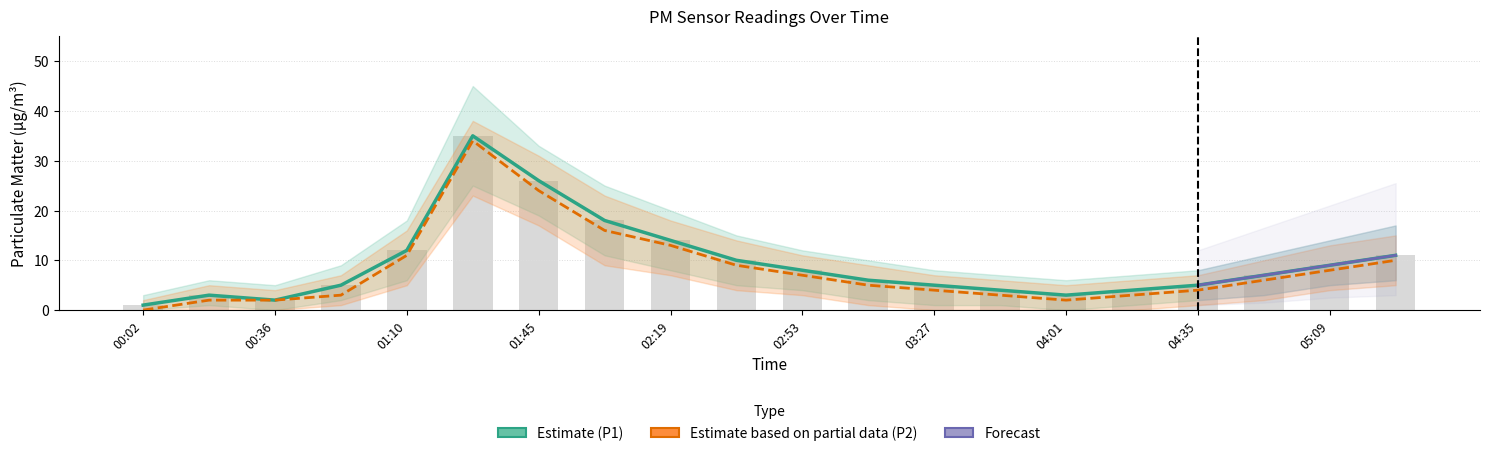

Where does the P1 series first go above 7?

01:10